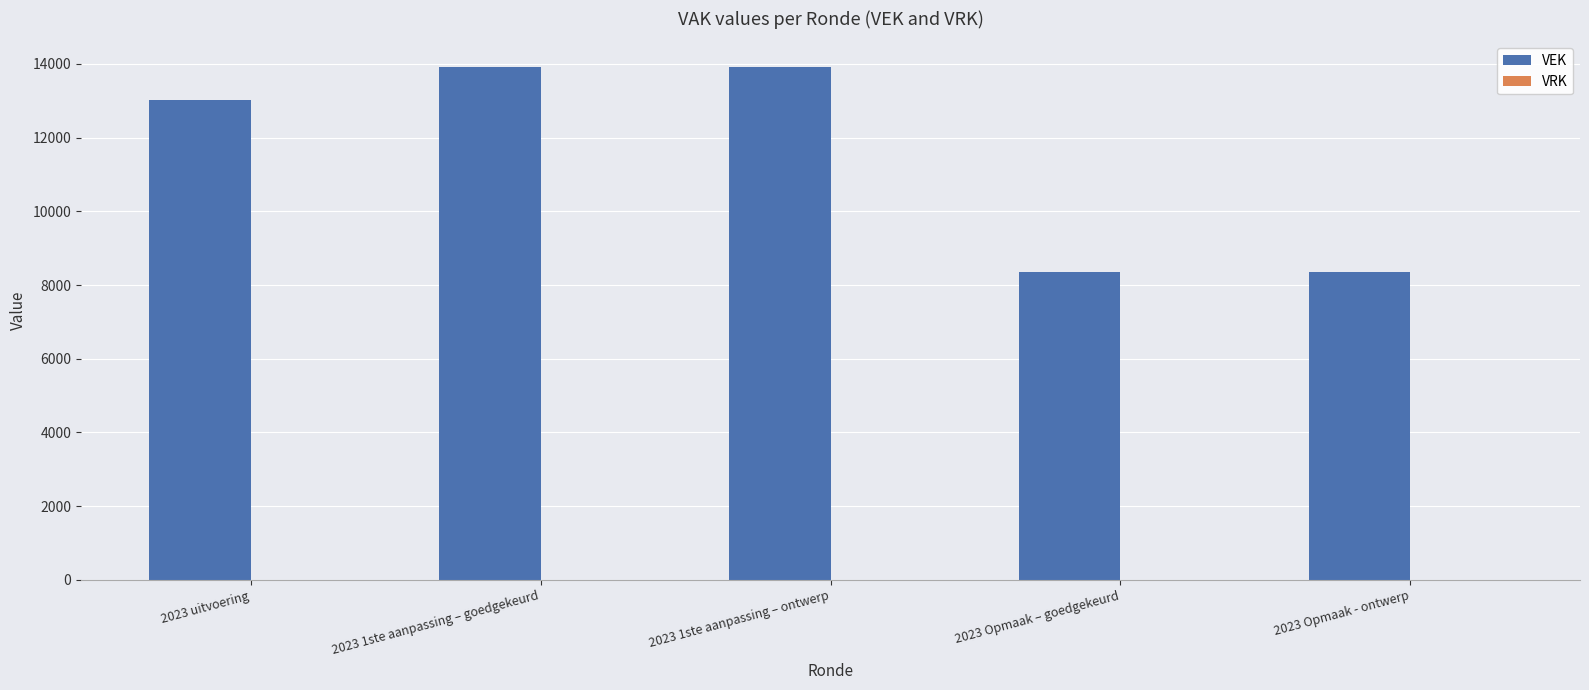

Reading right to left, what are all the values shown in this chart?

8350	8350	13914	13914	13019